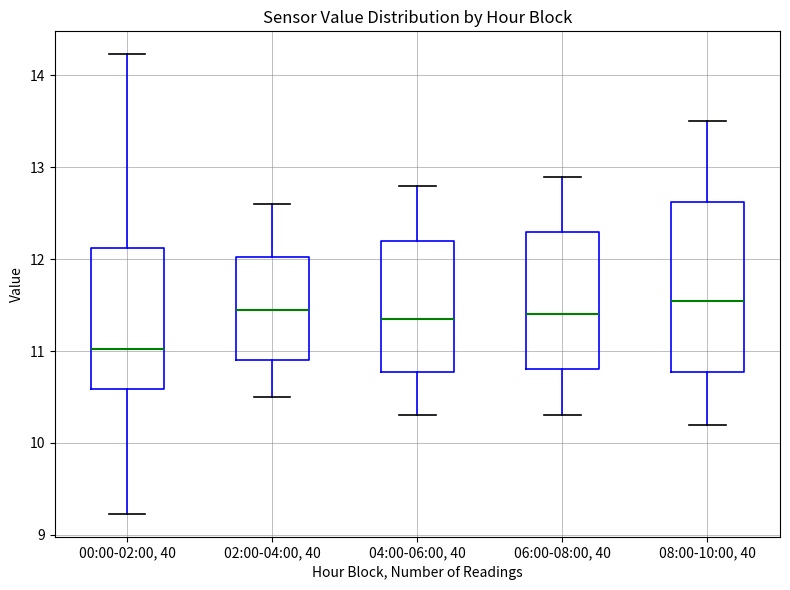

Which box is the tallest, from its lower edge to its upper edge?

08:00-10:00, 40